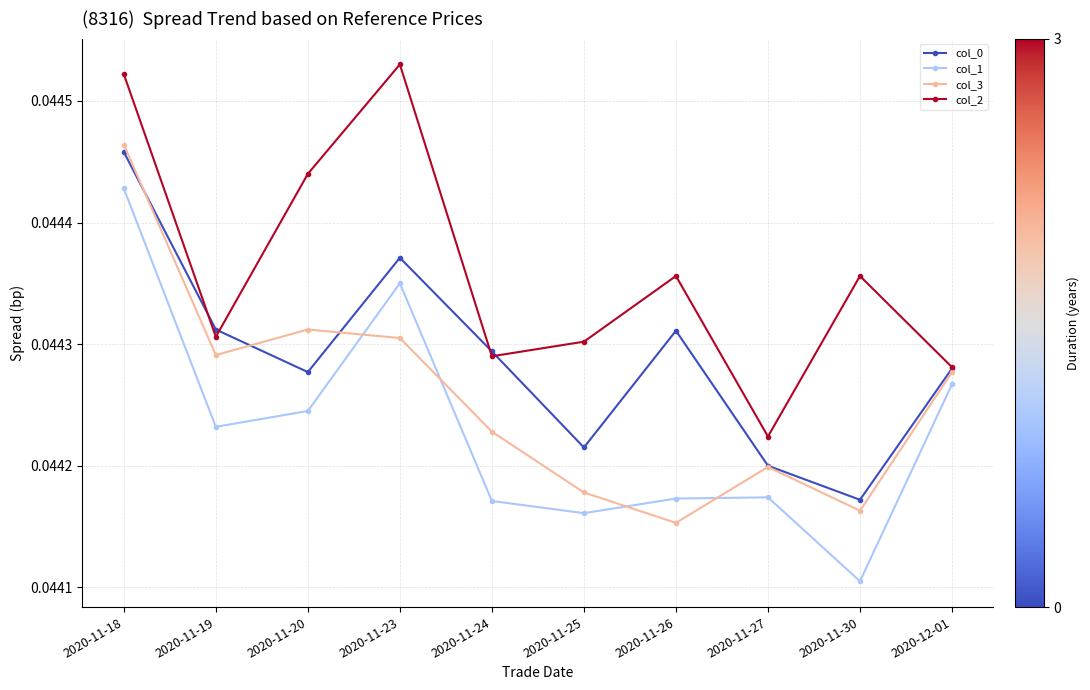

What position from the left is 2020-11-24?

5